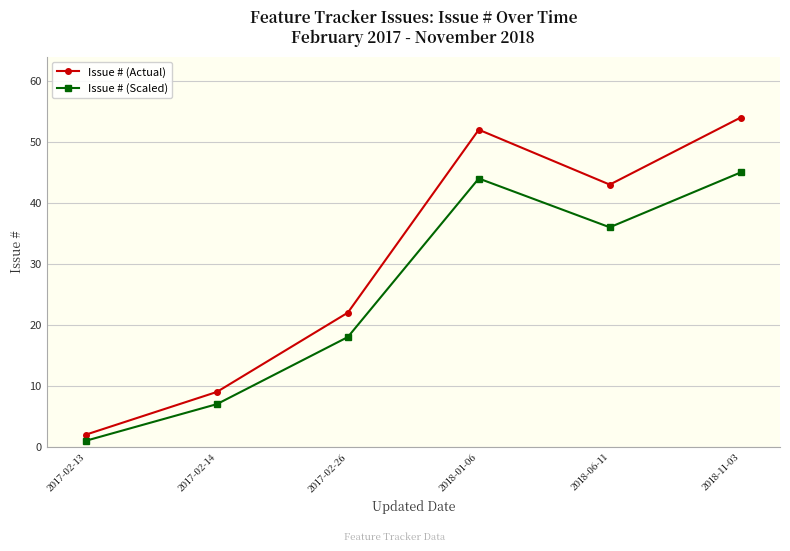

What is the difference between the maximum and minimum values in the Issue # (Scaled) series?

44